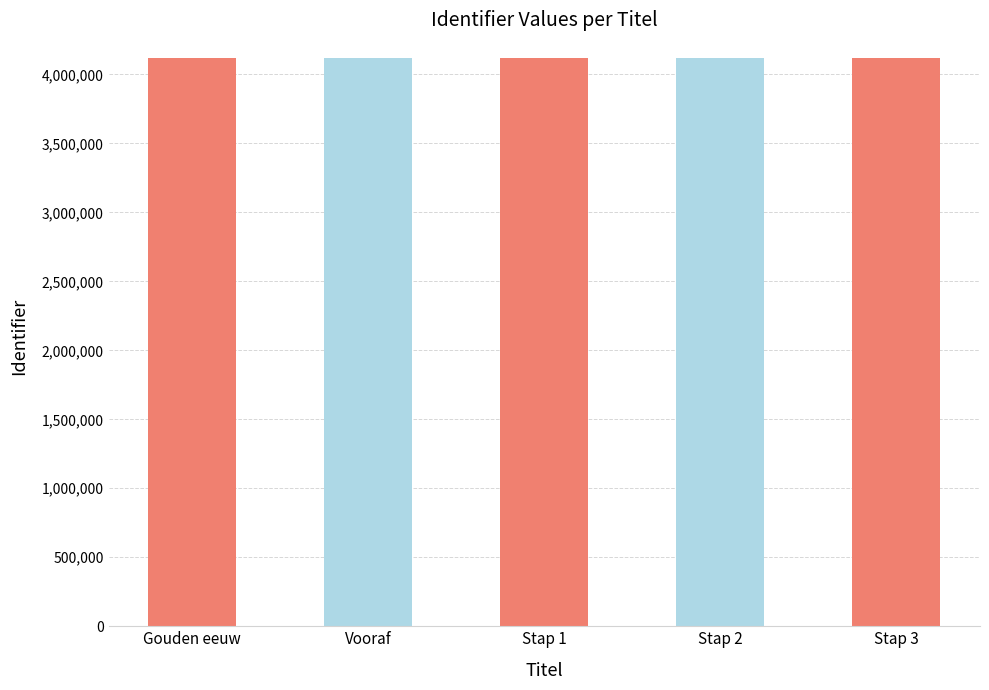

What is the minimum value shown in the chart?

4120960